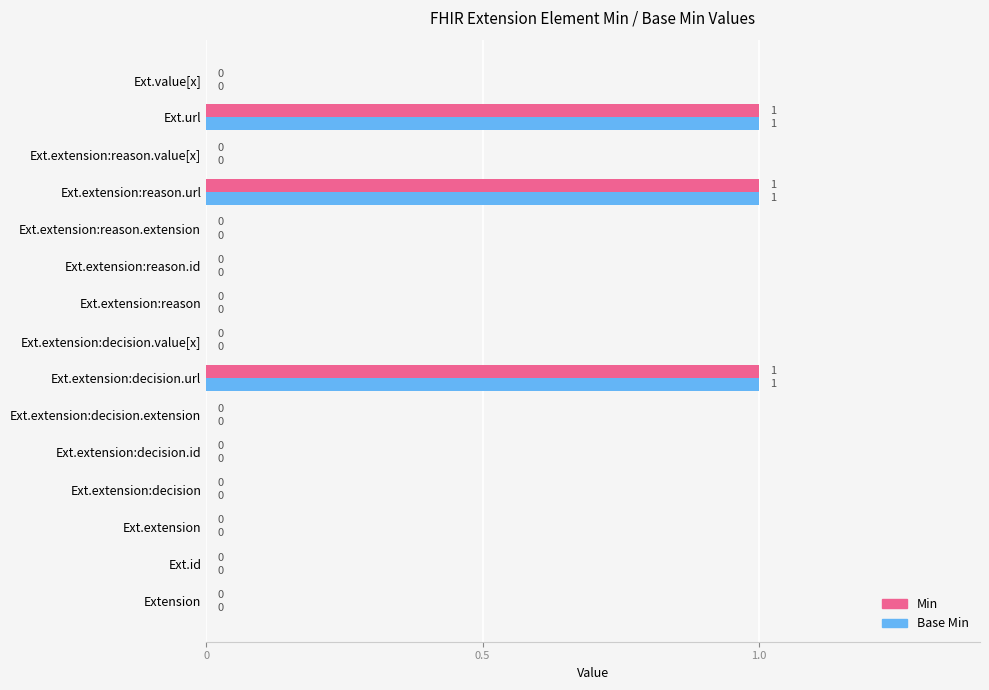

Count the Base Min values in the range 0 to 1.

15